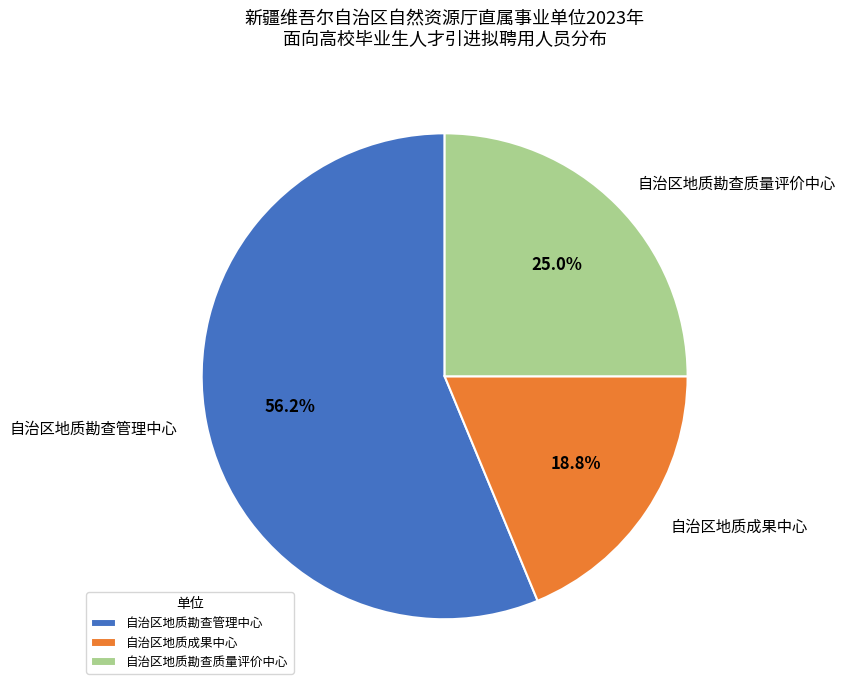

What percentage is the 自治区地质成果中心 slice, to the nearest percent?

19%